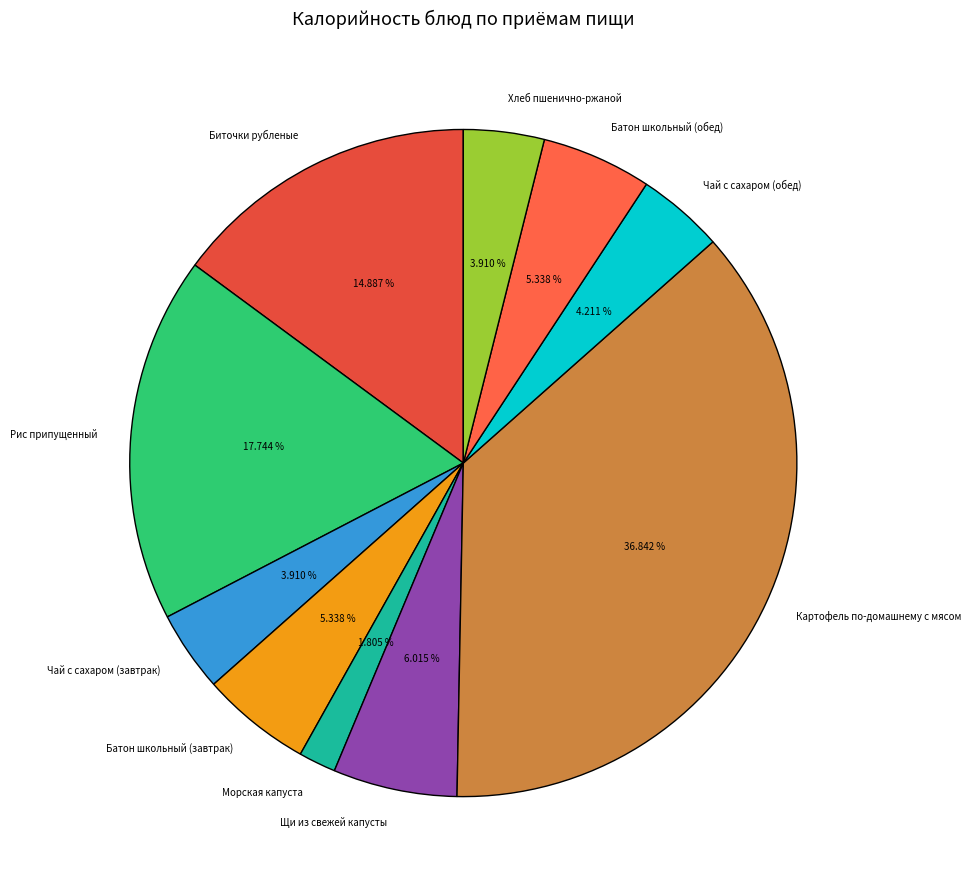

To the nearest percent, what percentage of the pie is Щи из свежей капусты?

6%